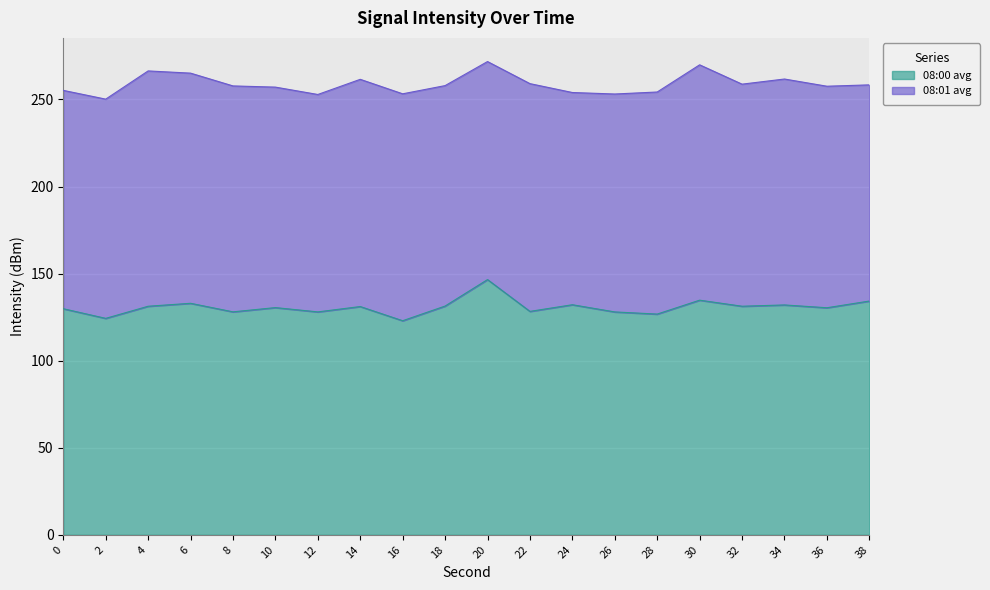

The chart shows a value of 29.8 at 4. True or false?

False